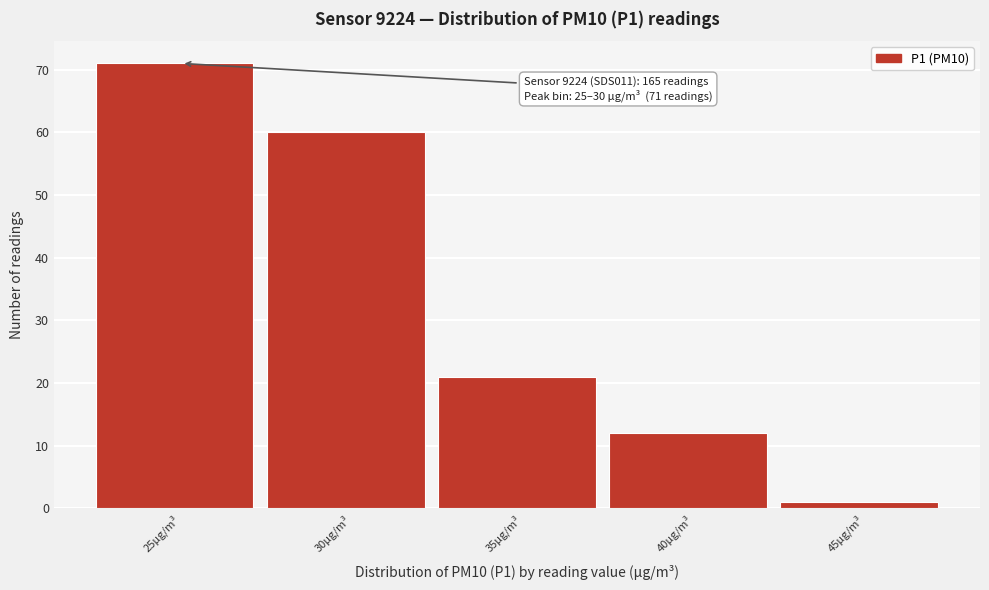

Reading right to left, what are all the values shown in this chart?

45µg/m³=1	40µg/m³=12	35µg/m³=21	30µg/m³=60	25µg/m³=71